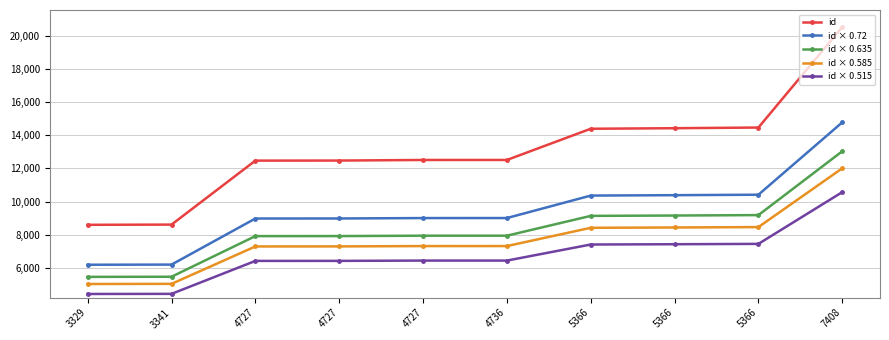

List the labels in order of id × 0.72 value, smallest first.

3329, 3341, 4727, 4727, 4727, 4736, 5366, 5366, 5366, 7408